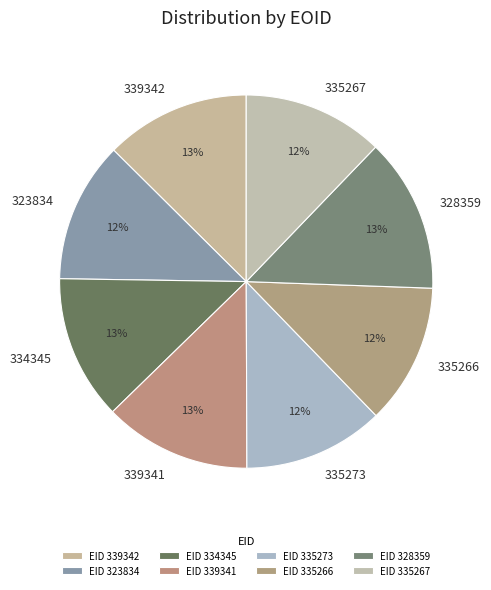

Does any single category account for the majority?

No